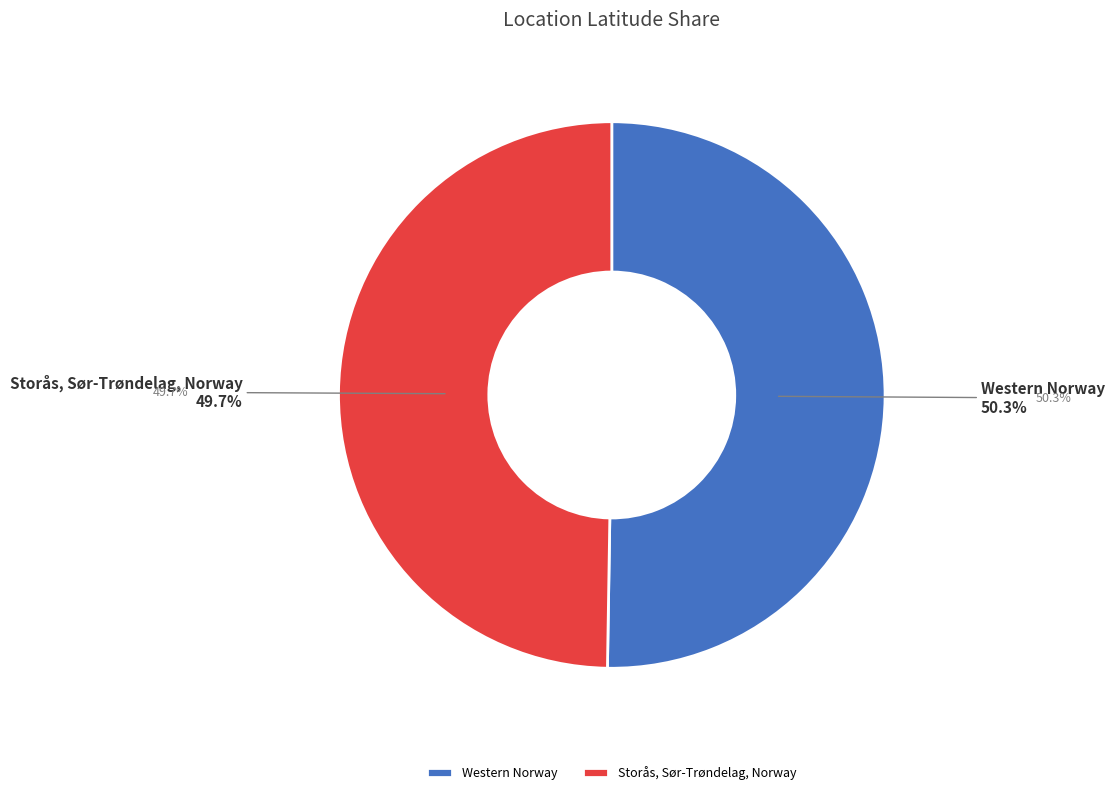

Count the number of slices in the pie.

2